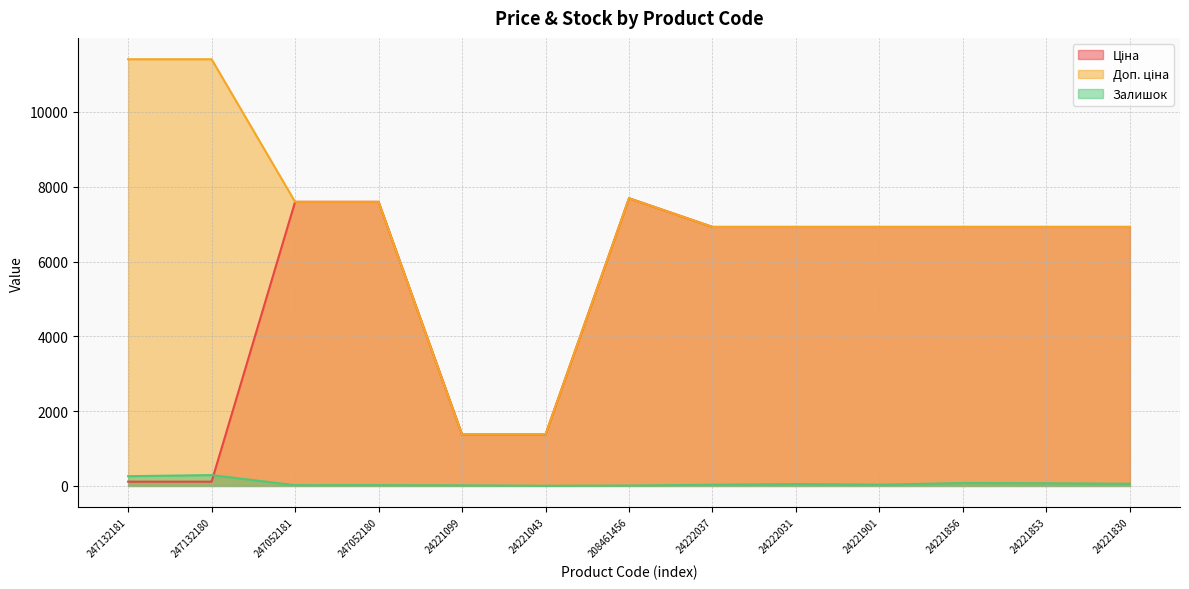

What is the average value of the Ціна series?

5186.1